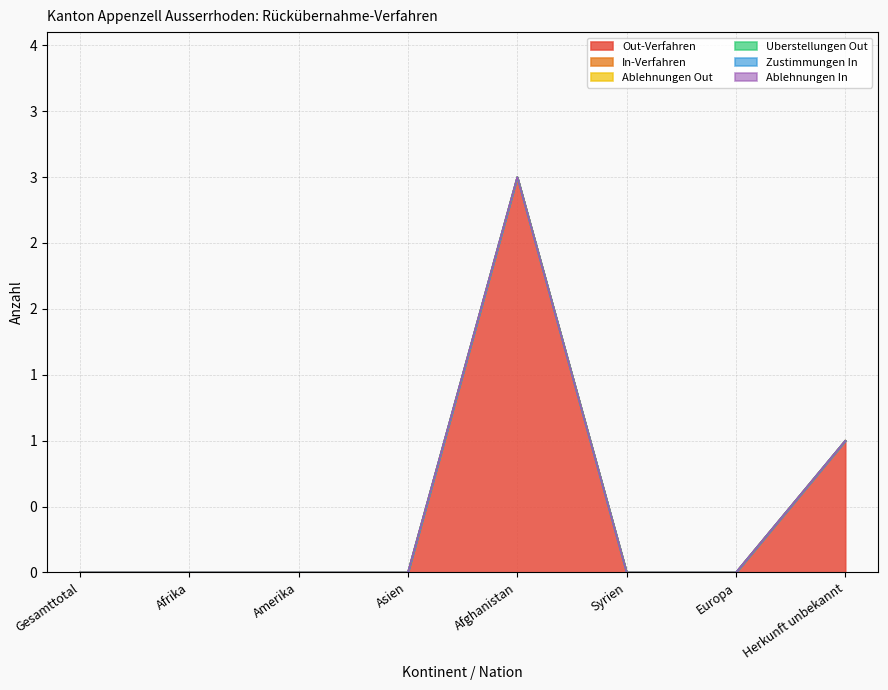

True or false: Ablehnungen In has more than 1 points higher than both neighbors.

False